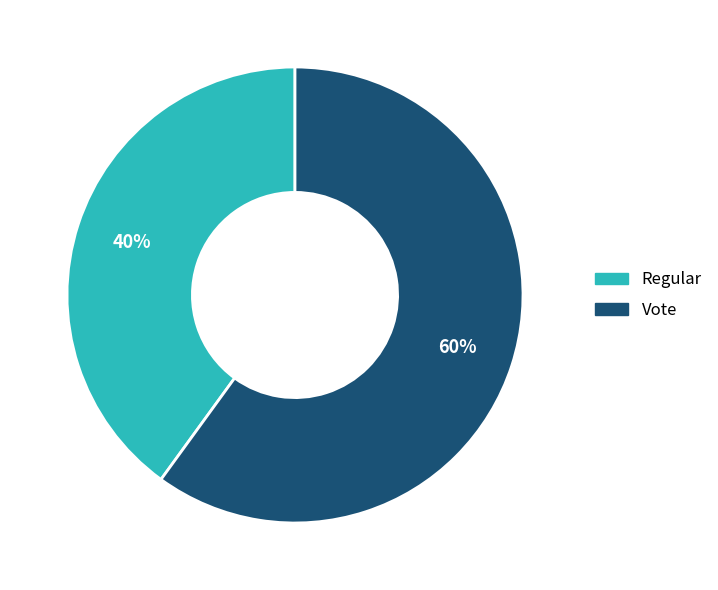

To the nearest percent, what percentage of the pie is Regular?

40%